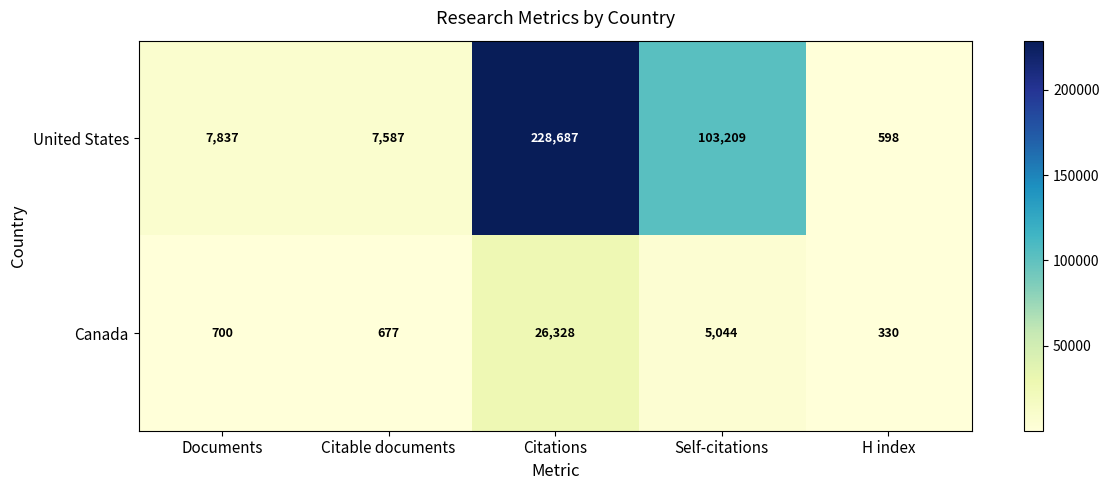

Read the United States value at Documents.

7837